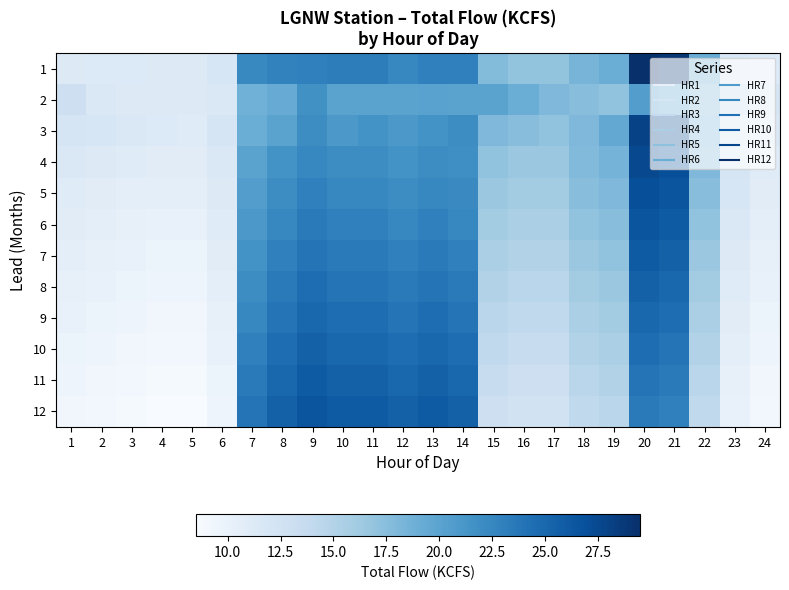

Reading right to left, extract all data points from this chart.

1: 24=11.3	23=11.7	22=19.1	21=29.0	20=29.5	19=19.0	18=18.4	17=16.9	16=16.9	15=17.7	14=23.0	13=23.0	12=22.5	11=23.2	10=23.2	9=23.0	8=22.8	7=22.3	6=11.8	5=11.2	4=11.2	3=11.3	2=11.3	1=11.2
2: 24=12.0	23=14.0	22=18.0	21=19.8	20=20.5	19=17.0	18=17.5	17=18.0	16=19.0	15=20.0	14=20.0	13=20.1	12=20.0	11=20.0	10=20.0	9=21.7	8=19.2	7=18.7	6=11.5	5=11.2	4=11.2	3=11.2	2=11.5	1=13.0
3: 24=11.5	23=12.5	22=18.5	21=27.5	20=28.0	19=19.5	18=18.0	17=17.0	16=17.5	15=18.0	14=22.0	13=21.5	12=21.0	11=21.5	10=21.0	9=22.0	8=20.0	7=19.0	6=12.0	5=11.0	4=11.3	3=11.5	2=11.8	1=12.0
4: 24=11.0	23=12.0	22=18.0	21=27.0	20=27.5	19=18.5	18=17.8	17=16.5	16=16.5	15=17.0	14=21.8	13=22.0	12=21.5	11=22.0	10=22.0	9=22.5	8=21.5	7=20.0	6=11.5	5=10.8	4=10.8	3=11.0	2=11.2	1=11.5
5: 24=10.8	23=11.8	22=17.5	21=26.5	20=27.0	19=18.0	18=17.5	17=16.0	16=16.0	15=16.5	14=22.2	13=22.5	12=22.0	11=22.5	10=22.5	9=23.0	8=22.0	7=20.5	6=11.2	5=10.5	4=10.5	3=10.5	2=10.8	1=11.0
6: 24=10.5	23=11.5	22=17.0	21=26.0	20=26.5	19=17.5	18=17.0	17=15.5	16=15.5	15=16.0	14=22.5	13=23.0	12=22.5	11=23.0	10=23.0	9=23.5	8=22.5	7=21.0	6=11.0	5=10.0	4=10.0	3=10.2	2=10.5	1=10.8
7: 24=10.2	23=11.2	22=16.5	21=25.5	20=26.0	19=17.0	18=16.5	17=15.0	16=15.0	15=15.5	14=23.0	13=23.5	12=23.0	11=23.5	10=23.5	9=24.0	8=23.0	7=21.5	6=10.8	5=9.8	4=9.8	3=10.0	2=10.2	1=10.5
8: 24=10.0	23=11.0	22=16.0	21=25.0	20=25.5	19=16.5	18=16.0	17=14.5	16=14.5	15=15.0	14=23.5	13=24.0	12=23.5	11=24.0	10=24.0	9=24.5	8=23.5	7=22.0	6=10.5	5=9.5	4=9.5	3=9.8	2=10.0	1=10.2
9: 24=9.8	23=10.8	22=15.5	21=24.5	20=25.0	19=16.0	18=15.5	17=14.0	16=14.0	15=14.5	14=24.0	13=24.5	12=24.0	11=24.5	10=24.5	9=25.0	8=24.0	7=22.5	6=10.2	5=9.2	4=9.2	3=9.5	2=9.8	1=10.0
10: 24=9.5	23=10.5	22=15.0	21=24.0	20=24.5	19=15.5	18=15.0	17=13.5	16=13.5	15=14.0	14=24.5	13=25.0	12=24.5	11=25.0	10=25.0	9=25.5	8=24.5	7=23.0	6=10.0	5=9.0	4=9.0	3=9.2	2=9.5	1=9.8
11: 24=9.2	23=10.2	22=14.5	21=23.5	20=24.0	19=15.0	18=14.5	17=13.0	16=13.0	15=13.5	14=25.0	13=25.5	12=25.0	11=25.5	10=25.5	9=26.0	8=25.0	7=23.5	6=9.8	5=8.8	4=8.8	3=9.0	2=9.2	1=9.5
12: 24=9.0	23=10.0	22=14.0	21=23.0	20=23.5	19=14.5	18=14.0	17=12.5	16=12.5	15=13.0	14=25.5	13=26.0	12=25.5	11=26.0	10=26.0	9=26.5	8=25.5	7=24.0	6=9.5	5=8.5	4=8.5	3=8.8	2=9.0	1=9.2